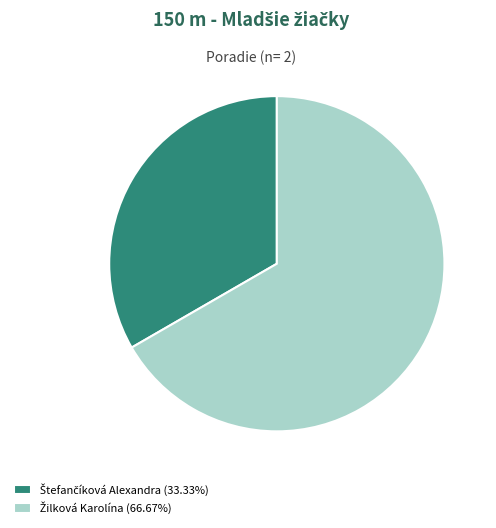

Is there a majority slice in this chart?

Yes